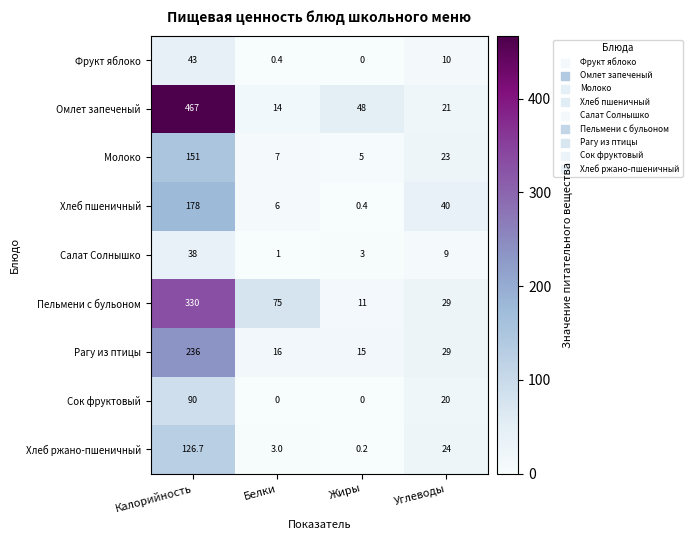

How many values in the Фрукт яблоко series are below 10?

2